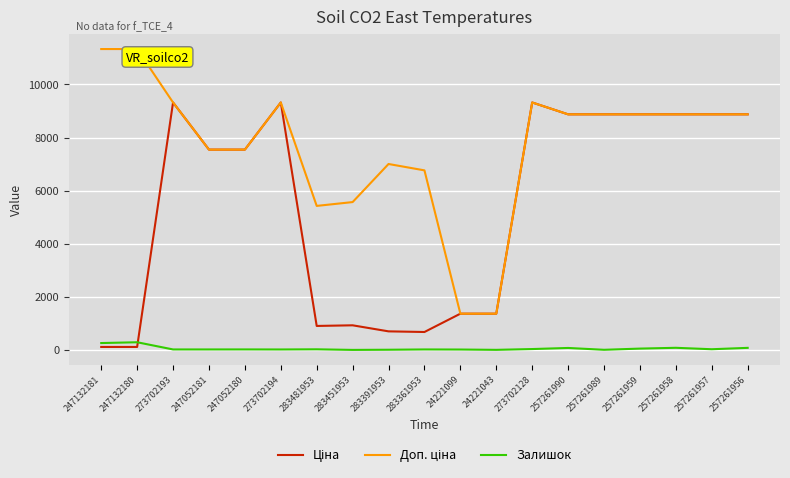

What is the greatest value displayed?

11334.0